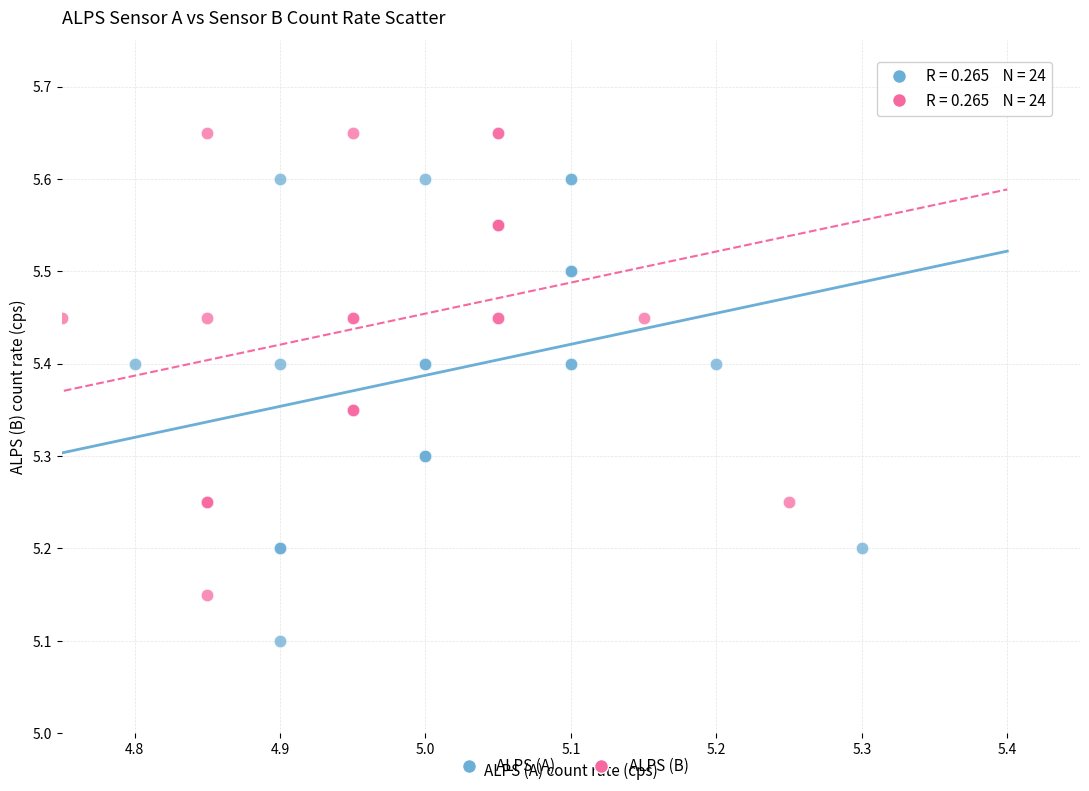

Which series reaches the maximum Y coordinate?

ALPS (B)